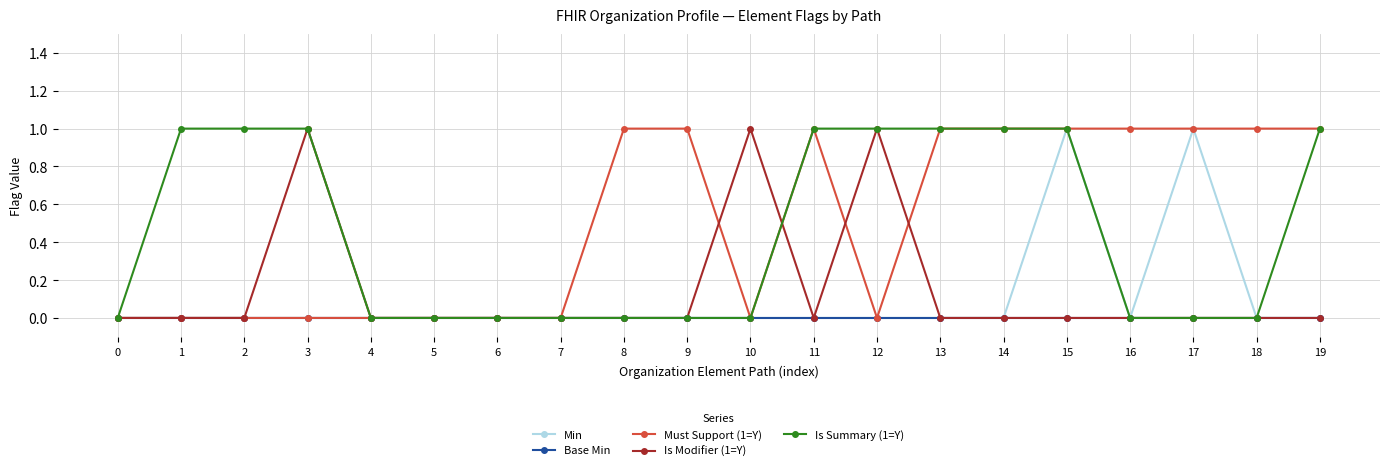

How many distinct data groups are displayed?

5